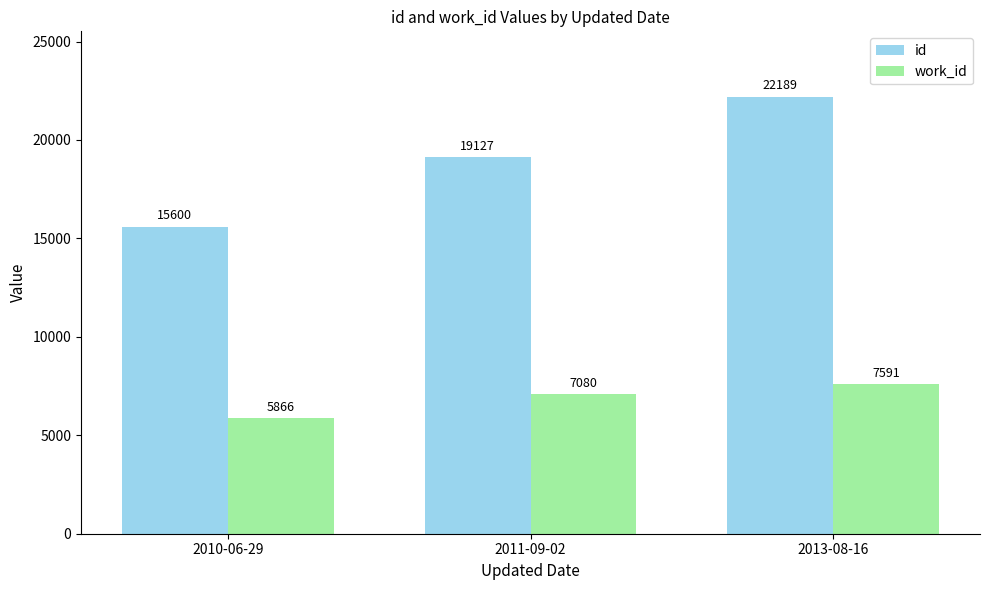

How many values in the id series are below 19127?

1